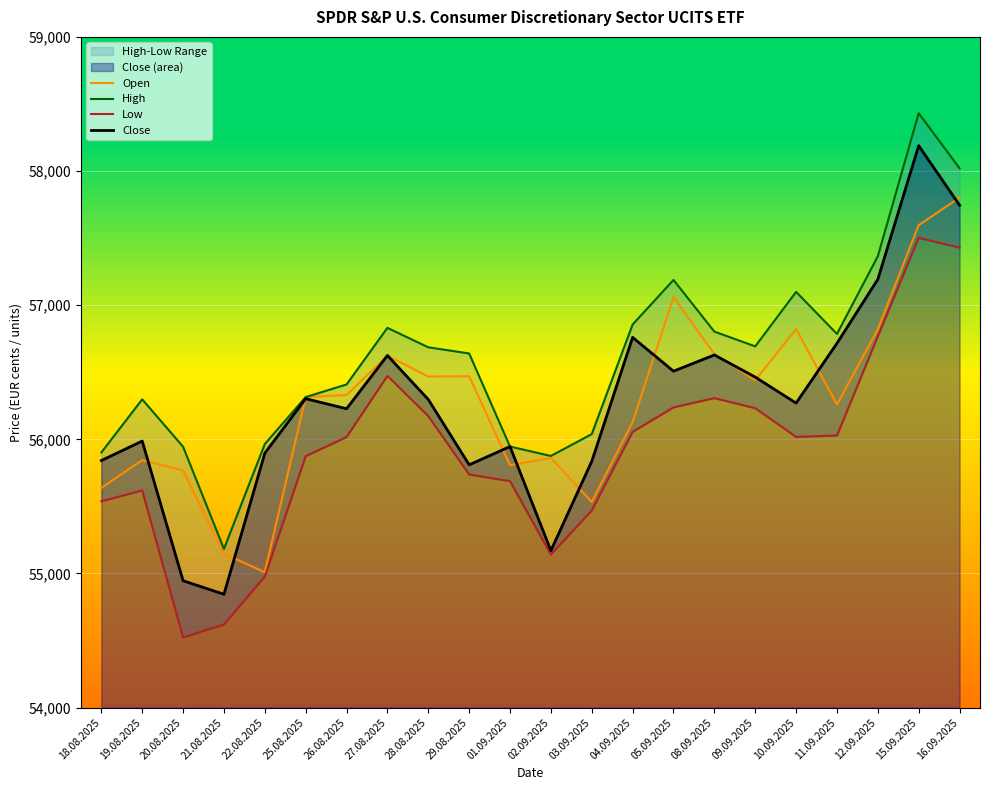

What is the greatest value displayed?

58431